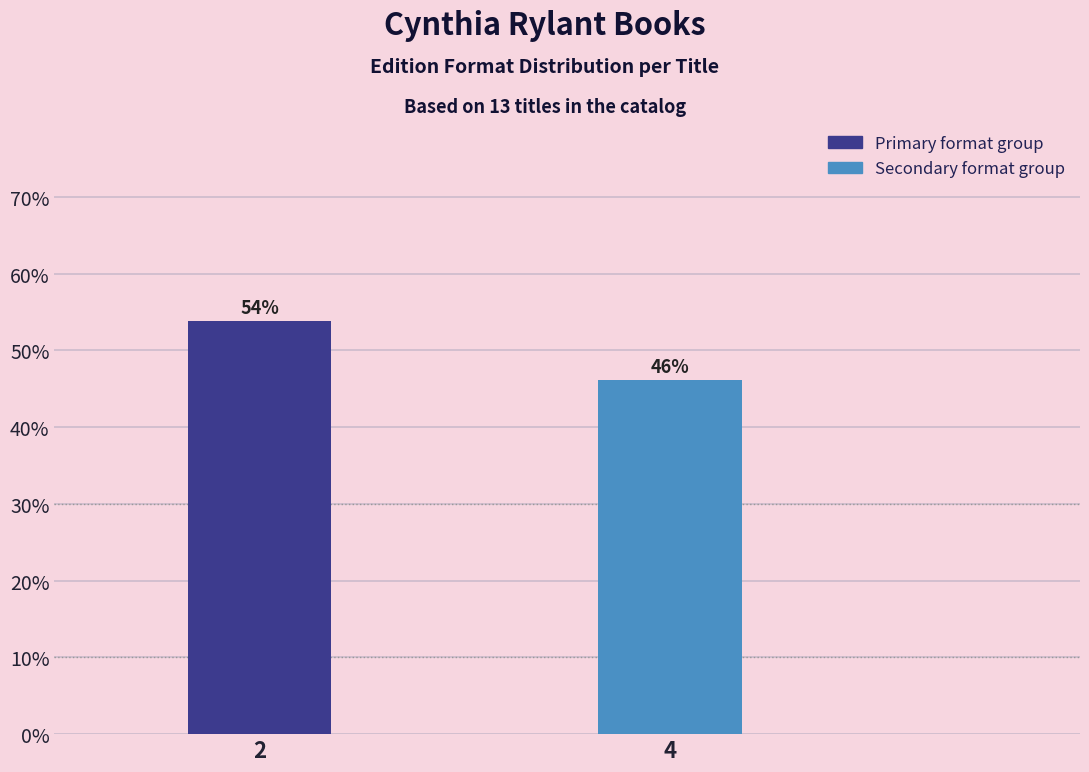

What is the value of the 1st bar from the left?

53.8